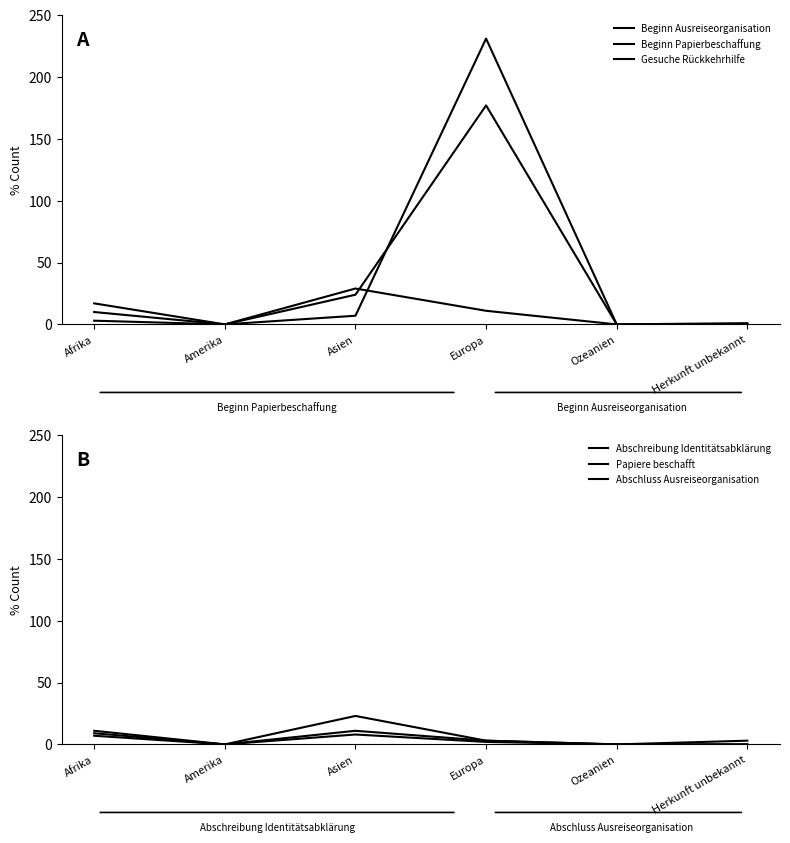

How many data points does each series have?

6